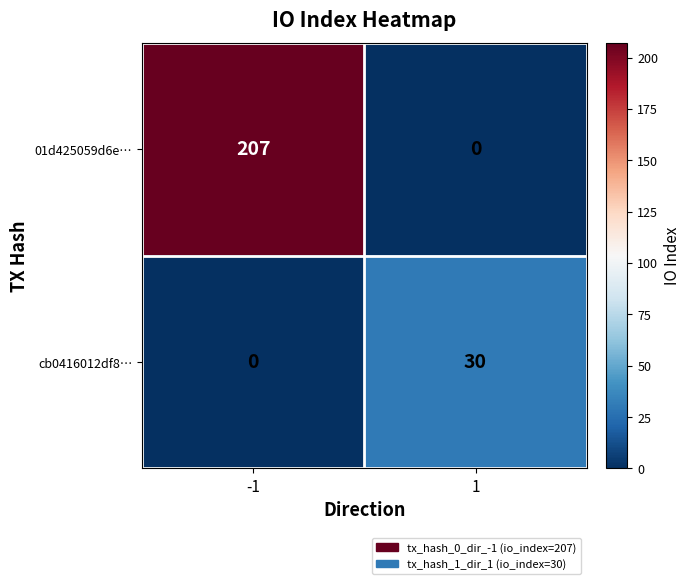

True or false: cb0416012df8… has a value of 0 at -1.

True